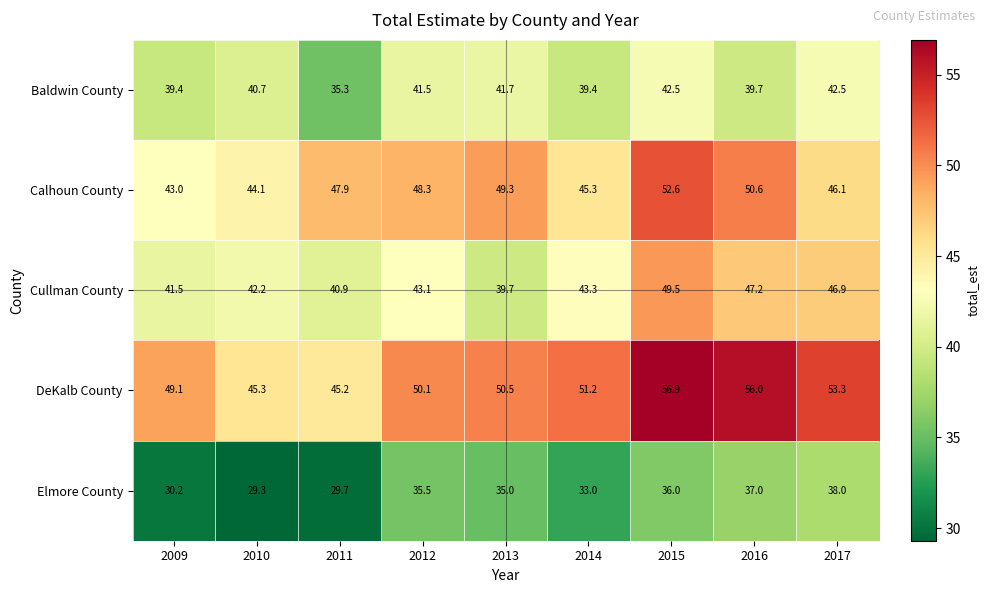

What is the maximum value shown in the chart?

56.9